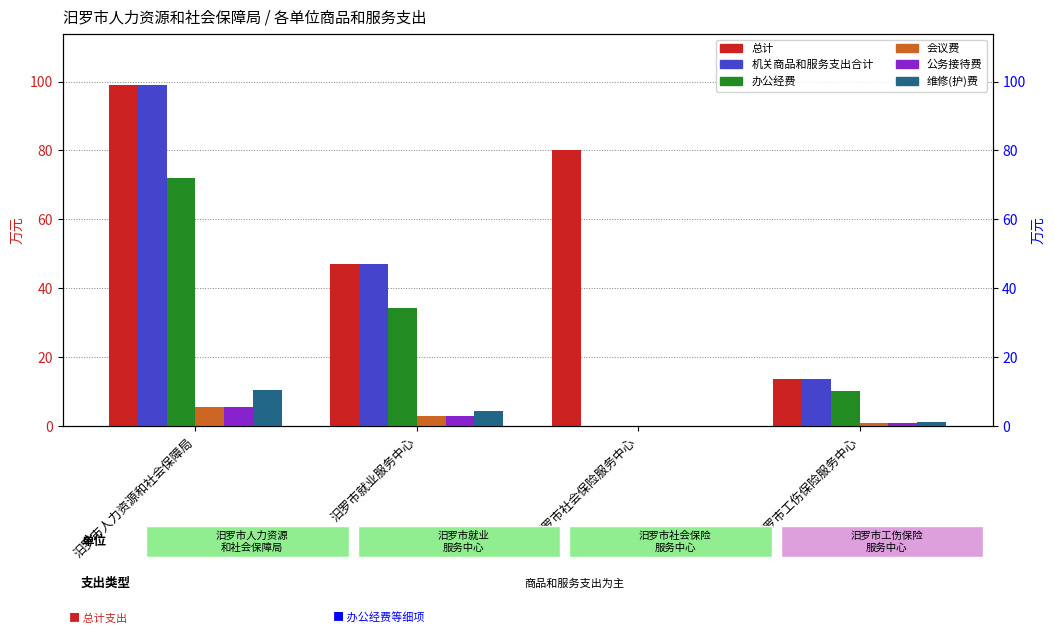

Which series has the widest spread of values?

机关商品和服务支出合计